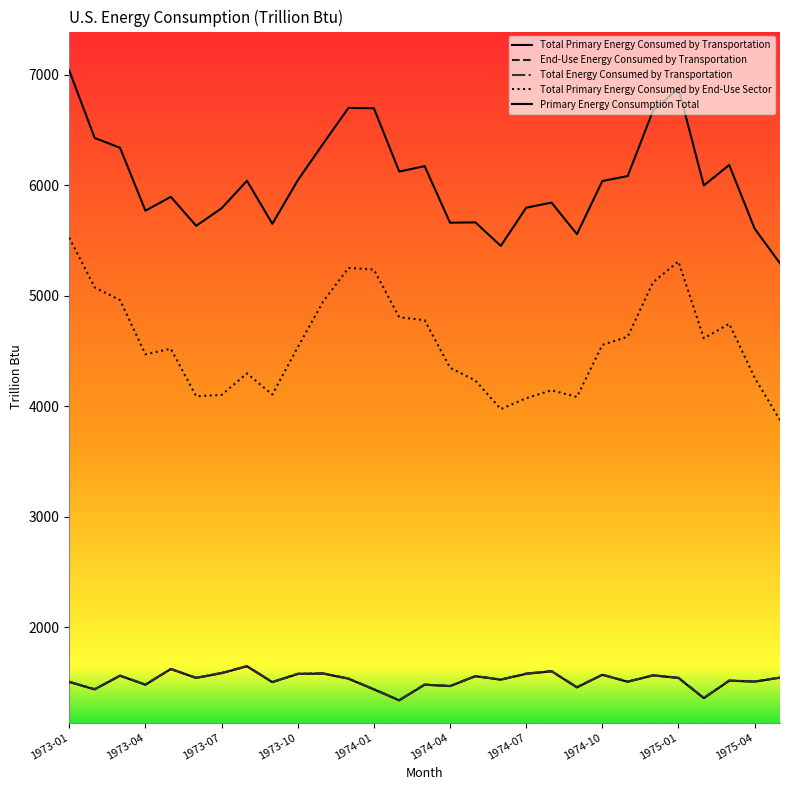

How many lines are shown in the chart?

5